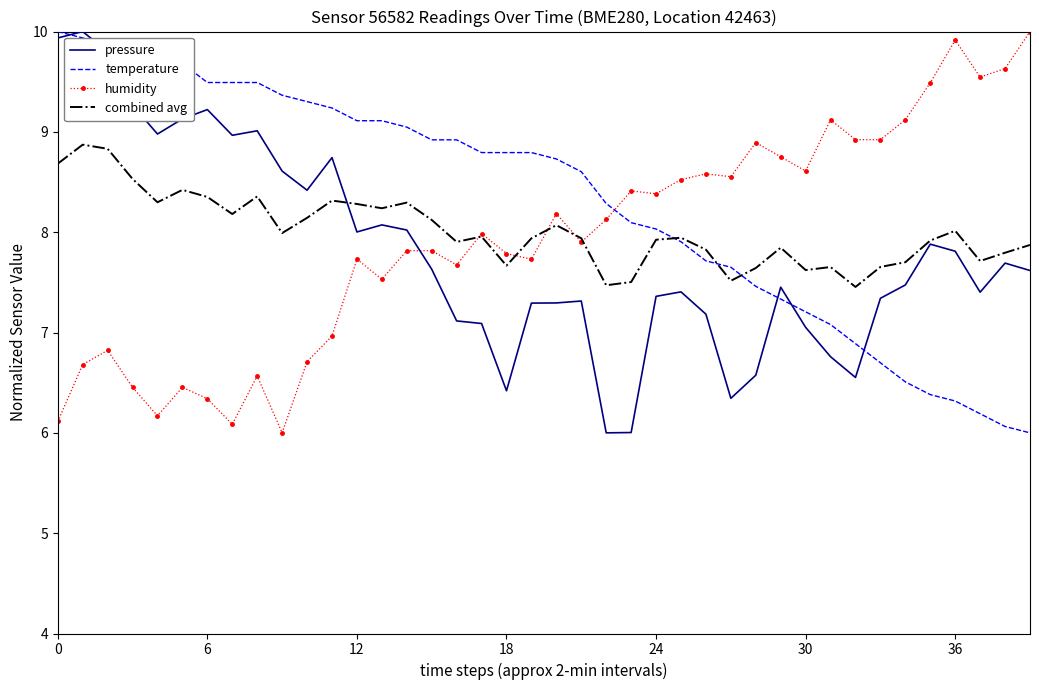

Rank the series by their average value, from highest to lowest.

temperature, combined avg, humidity, pressure